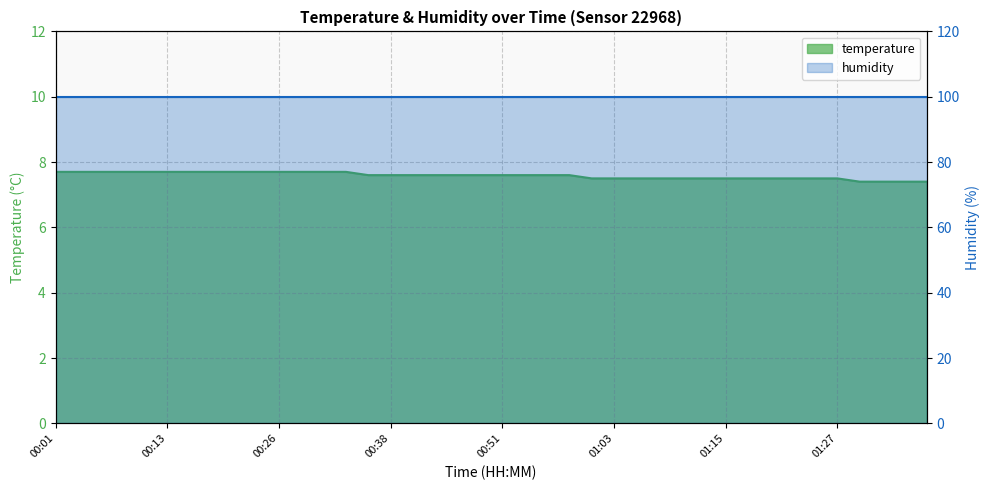

What is the difference between the values at 00:48 and 01:20?

0.1